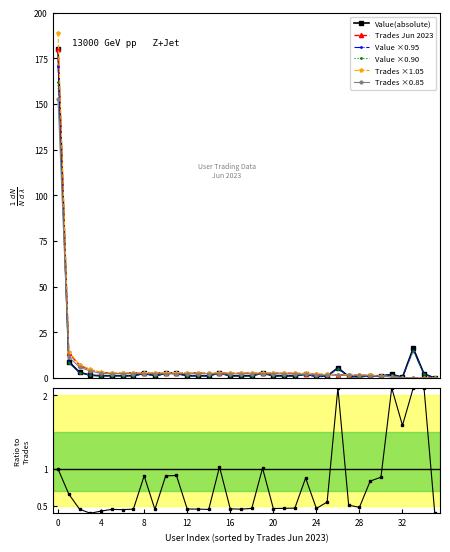

True or false: Value(absolute) has more than 0 points higher than both neighbors.

True